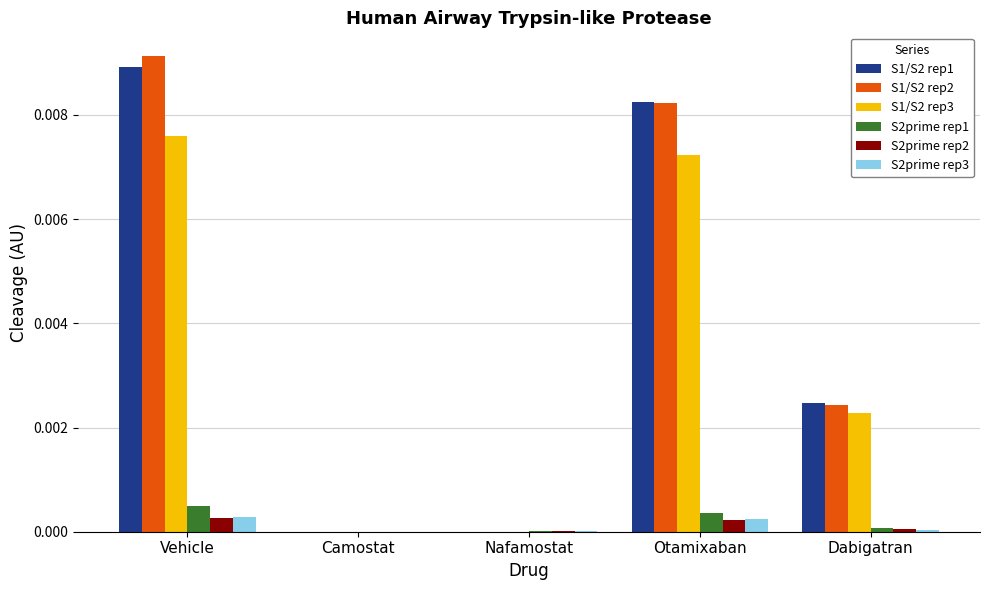

At which category is the sum across all series the highest?

Vehicle